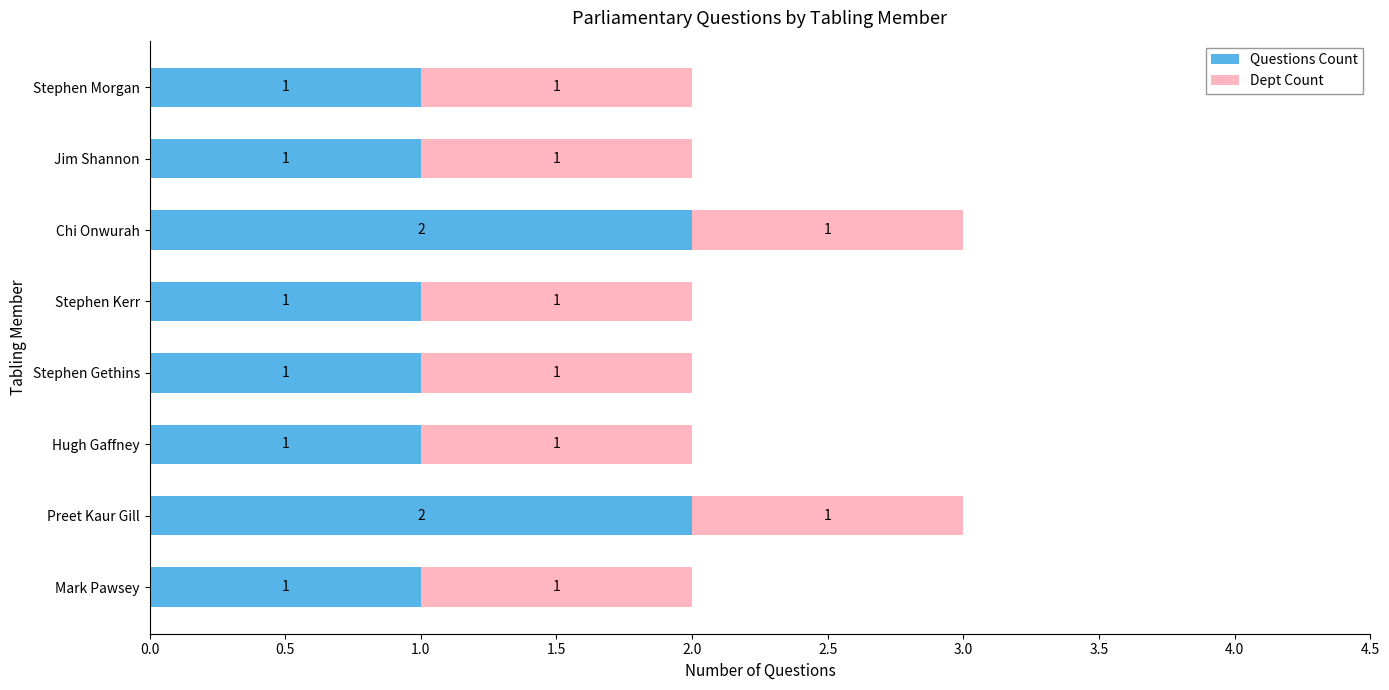

How many Questions Count values are between 1 and 2?

8